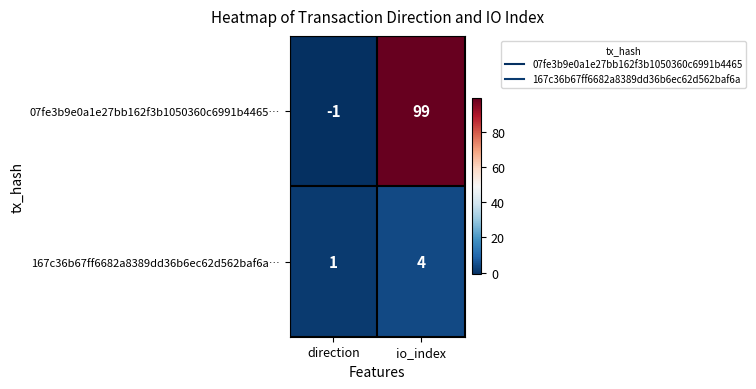

Which label corresponds to the smallest value in the chart?

direction